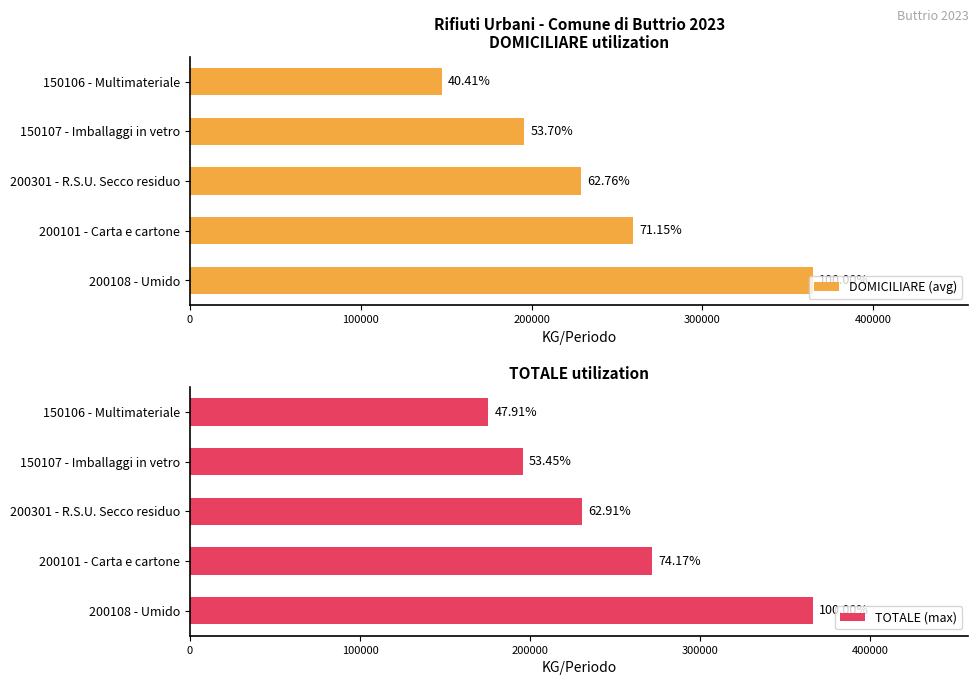

What is the minimum value for DOMICILIARE (avg)?

147320